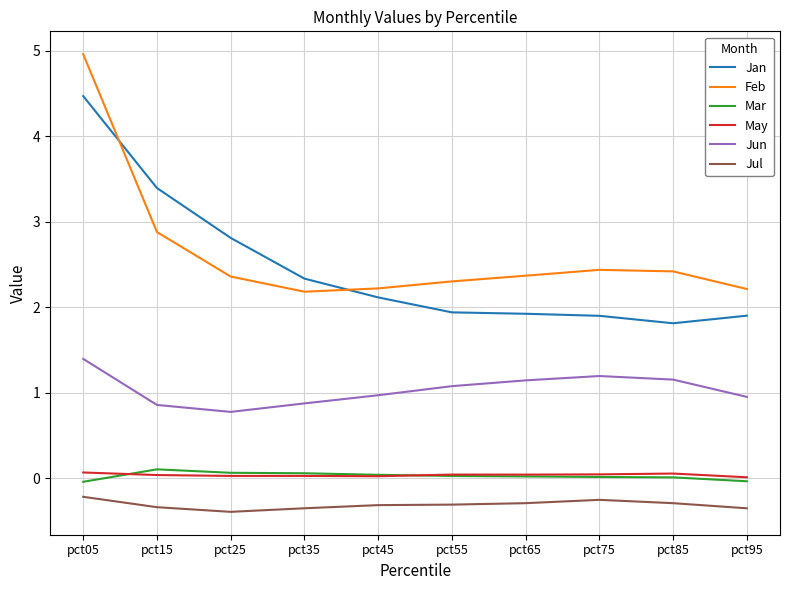

At which category is the sum across all series the highest?

pct05